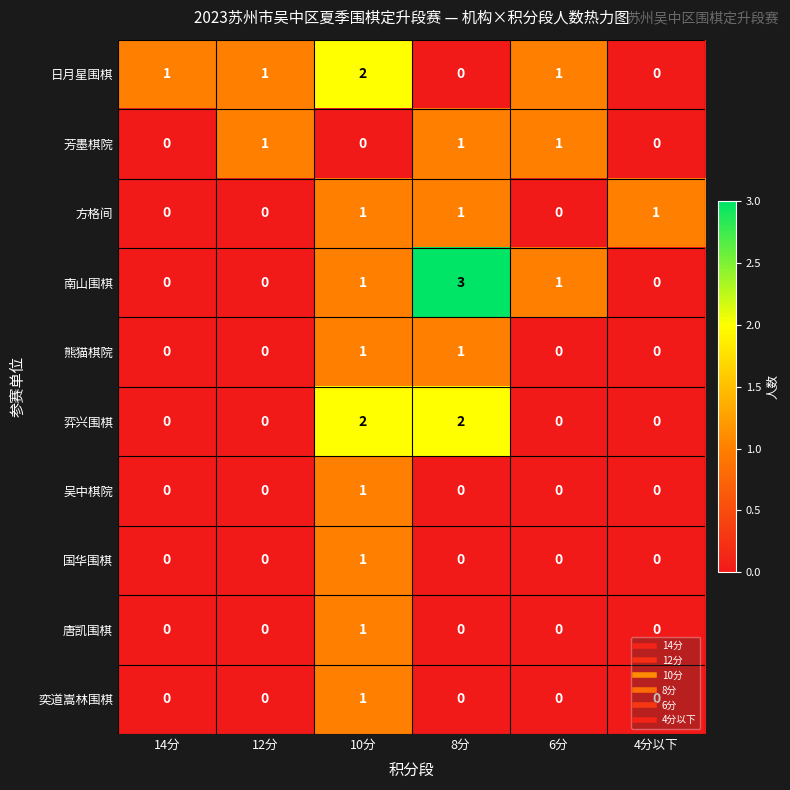

Is the value of 方格间 at 6分 greater than the value of 日月星围棋 at 6分?

No